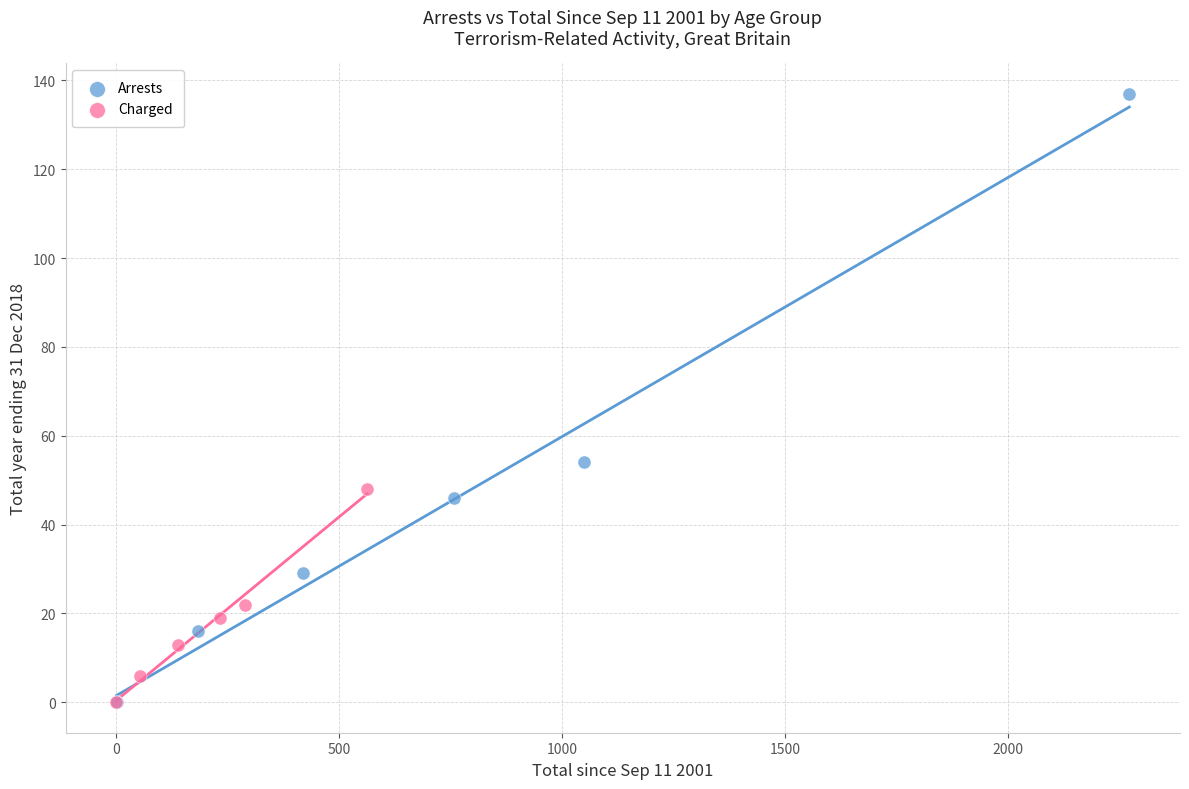

Which series has the largest Y range (max minus min)?

Arrests